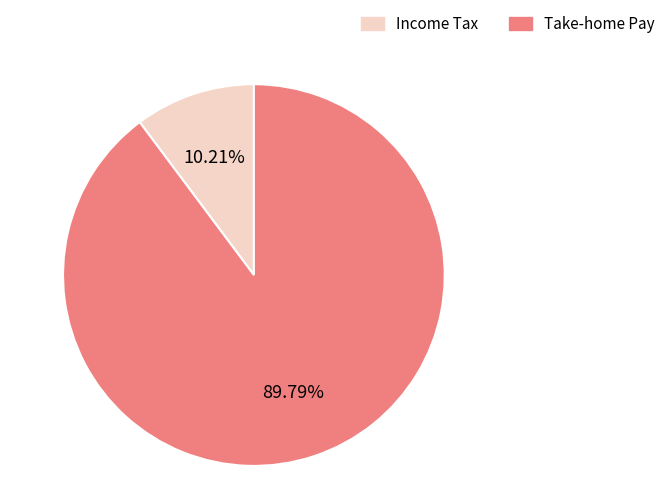

Is there any slice that represents more than half of the pie?

Yes